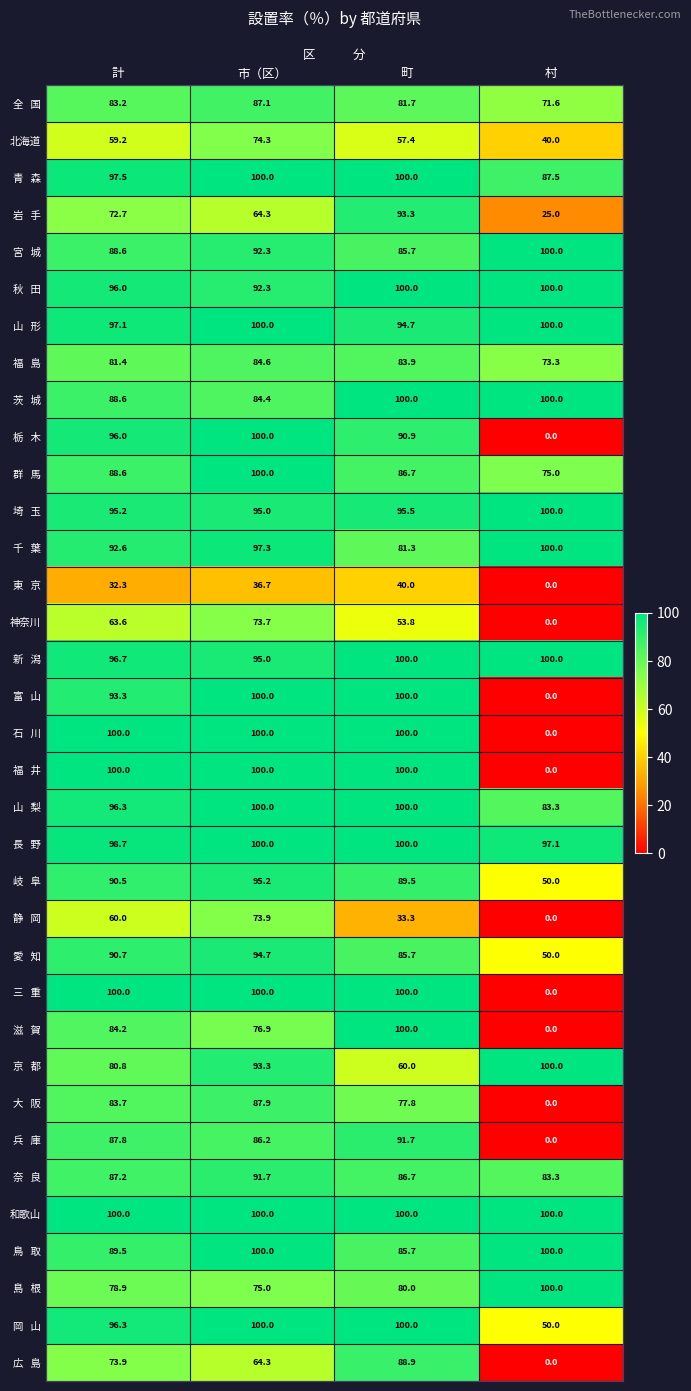

What is the difference between the highest and lowest values at 市（区）?

63.3